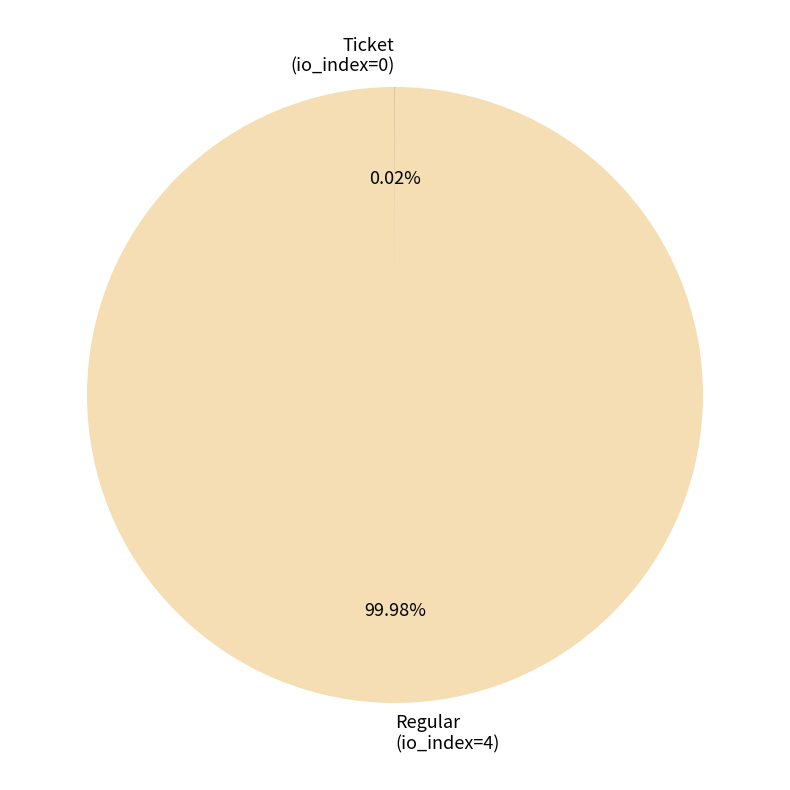

To the nearest percent, what percentage of the pie is Regular (io_index=4)?

100%